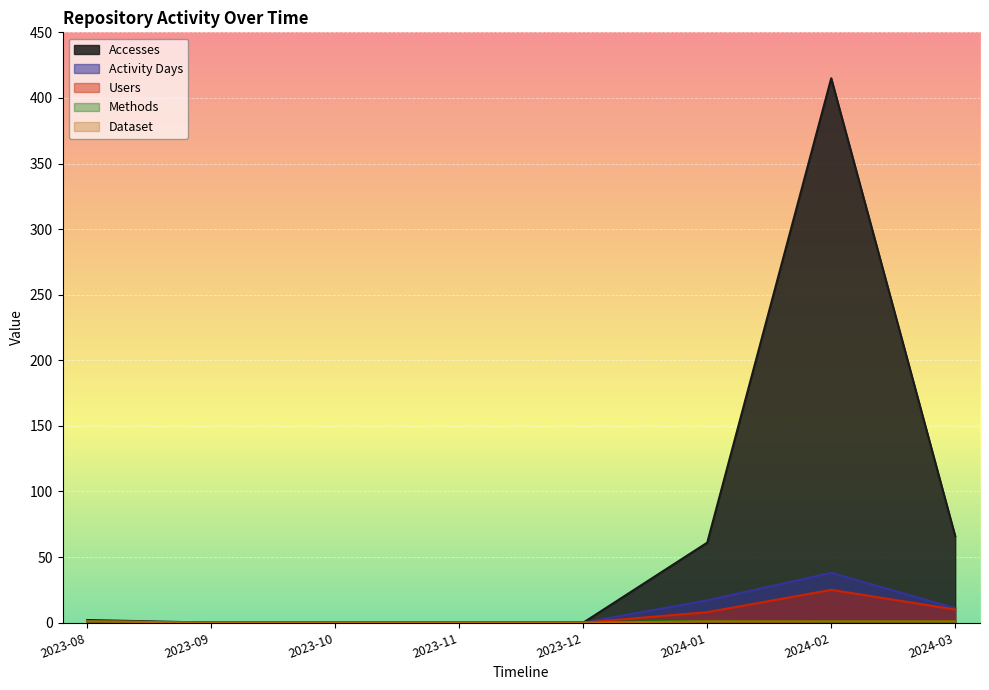

How many values in Activity Days are above zero?

4